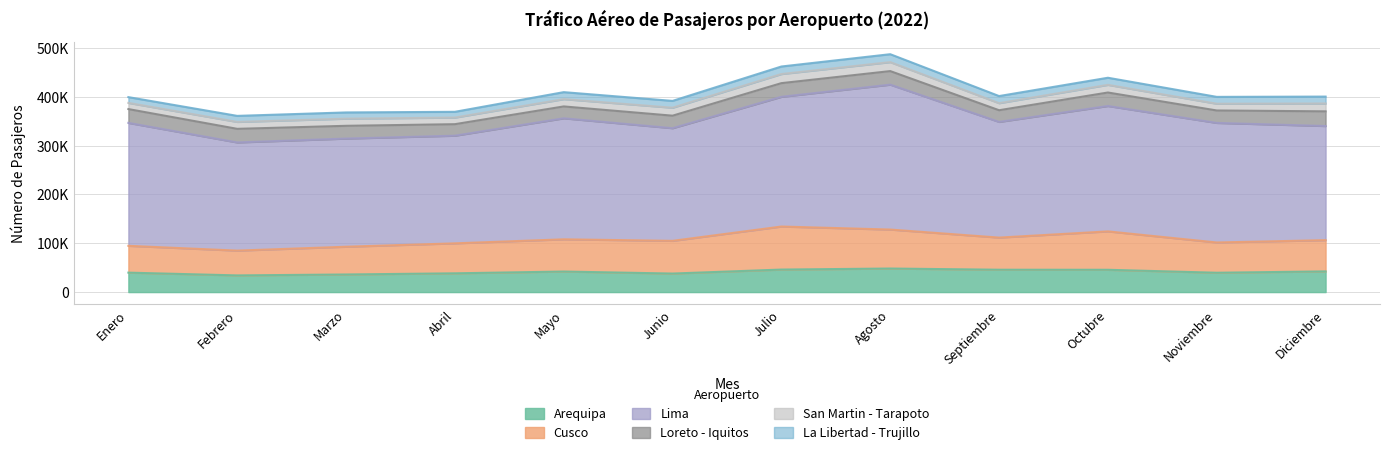

True or false: Arequipa and Loreto - Iquitos intersect in this chart.

False